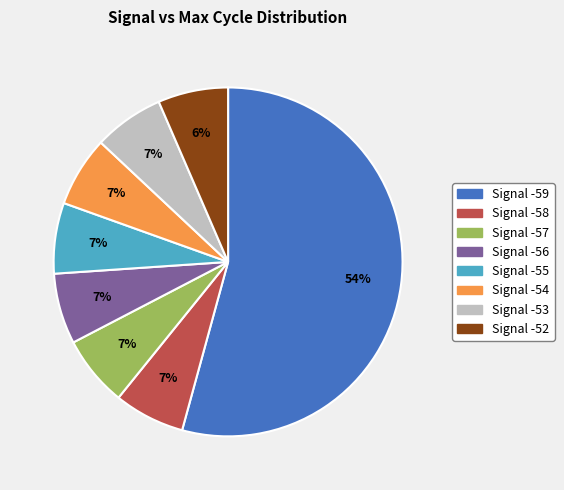

Count the number of slices in the pie.

8